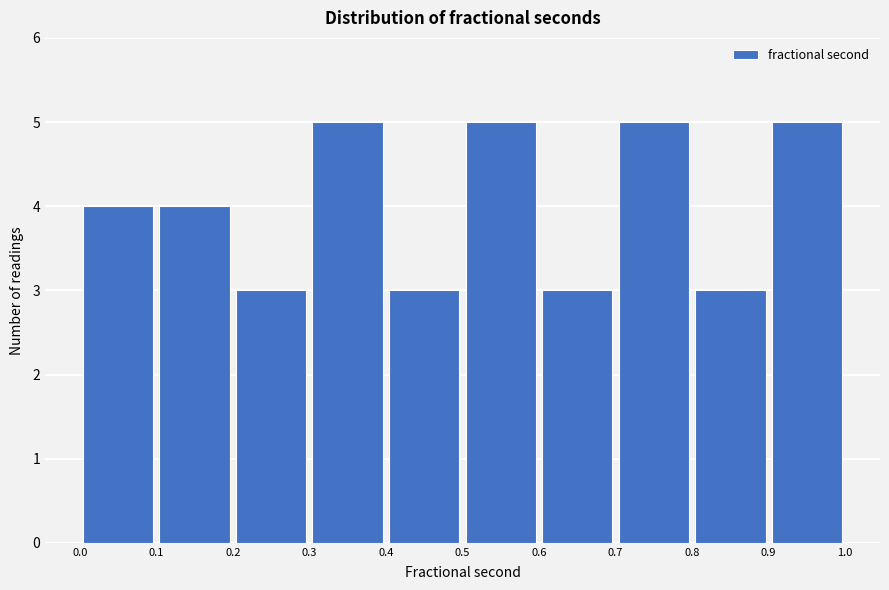

Reading left to right, transcribe this chart: for each bar, give the range it covers on the x-axis and its height. The values are not printed on the chart, so give them approximately, as read against the axis.

0.0 to 0.1: 4
0.1 to 0.2: 4
0.2 to 0.3: 3
0.3 to 0.4: 5
0.4 to 0.5: 3
0.5 to 0.6: 5
0.6 to 0.7: 3
0.7 to 0.8: 5
0.8 to 0.9: 3
0.9 to 1.0: 5